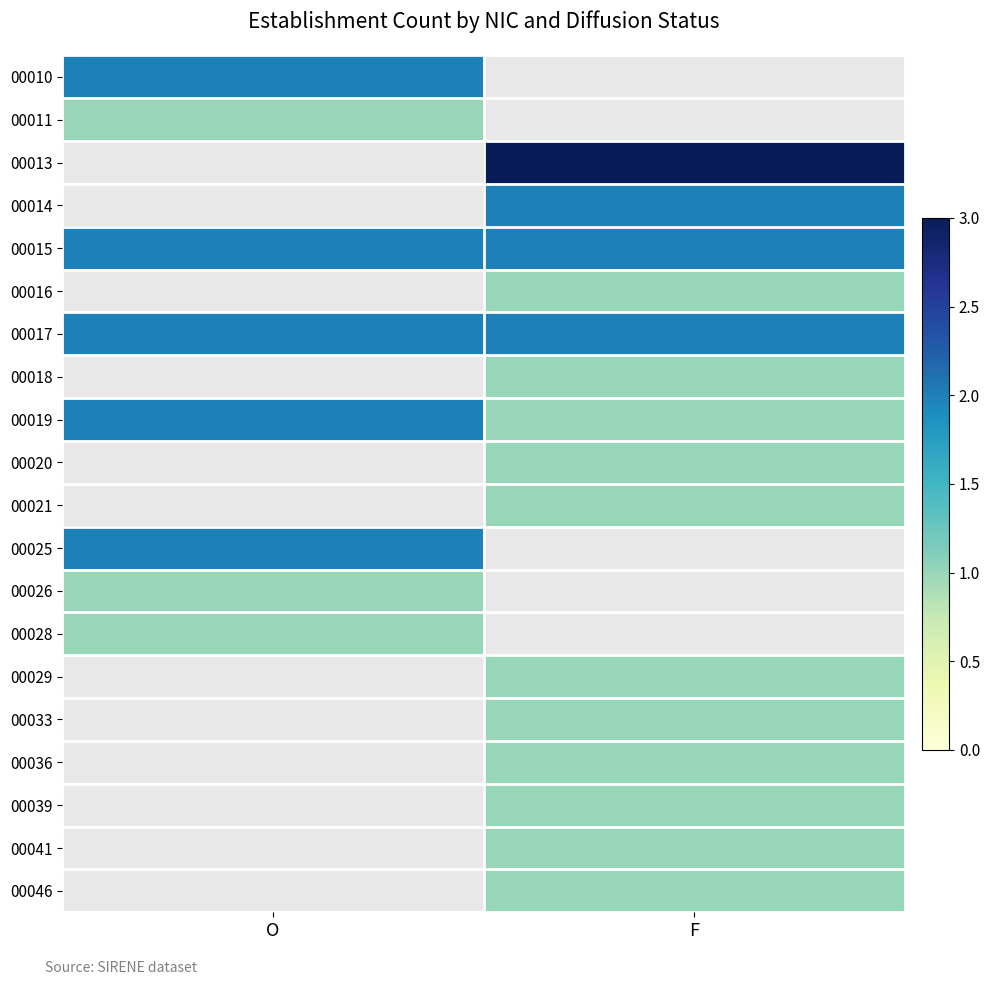

Is the value of 00026 at F greater than the value of 00014 at O?

No